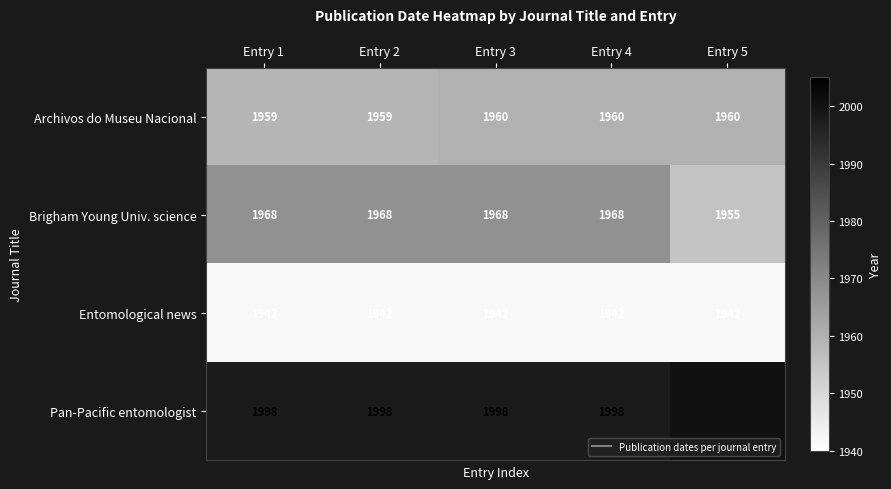

Between Entry 2 and Entry 3, which is larger?

Entry 3